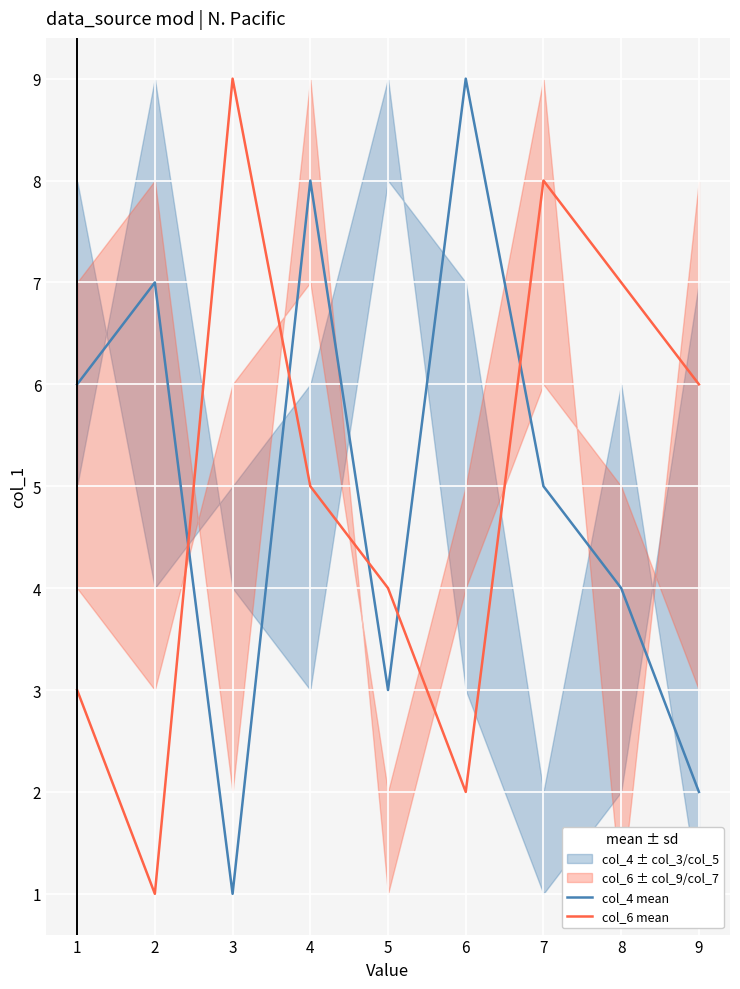

What value does the col_6 mean series have at 4?

5